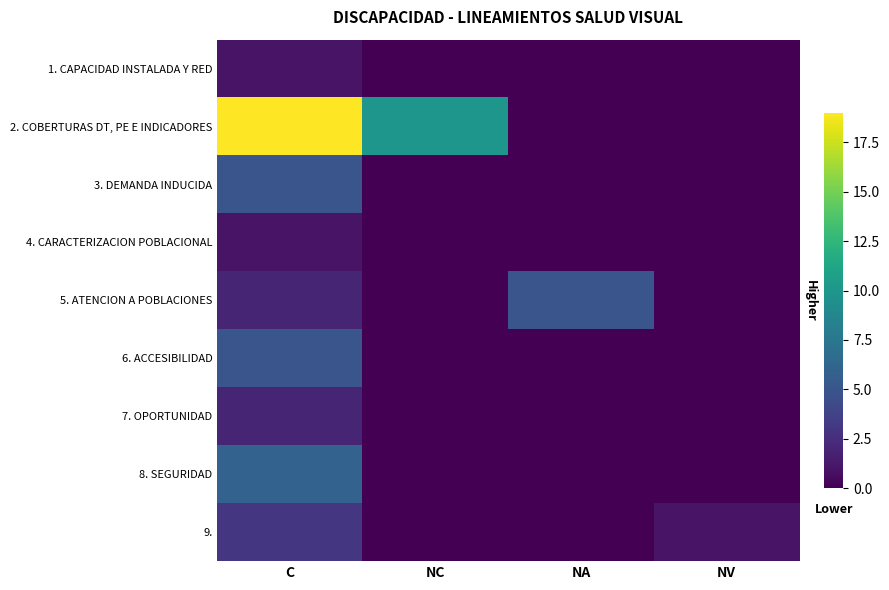

Reading left to right, list all the values displayed in this chart.

1. CAPACIDAD INSTALADA Y RED: C=1	NC=0	NA=0	NV=0
2. COBERTURAS DT, PE E INDICADORES: C=19	NC=10	NA=0	NV=0
3. DEMANDA INDUCIDA: C=5	NC=0	NA=0	NV=0
4. CARACTERIZACION POBLACIONAL: C=1	NC=0	NA=0	NV=0
5. ATENCION A POBLACIONES: C=2	NC=0	NA=5	NV=0
6. ACCESIBILIDAD: C=5	NC=0	NA=0	NV=0
7. OPORTUNIDAD: C=2	NC=0	NA=0	NV=0
8. SEGURIDAD: C=6	NC=0	NA=0	NV=0
9.: C=3	NC=0	NA=0	NV=1